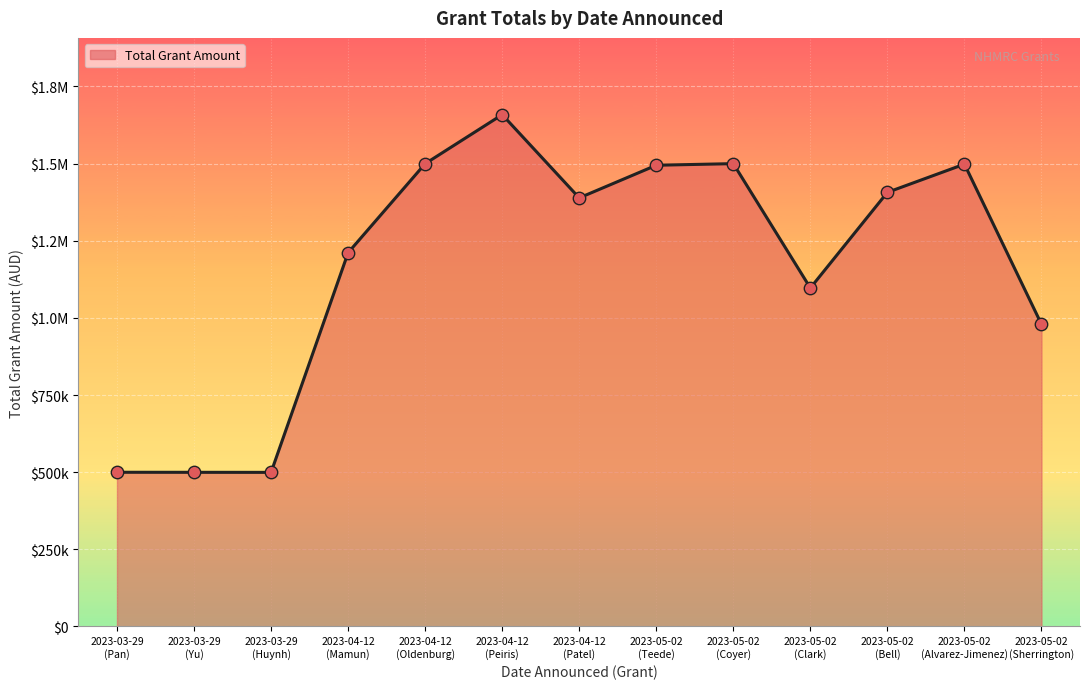

Between 2023-05-02
(Teede) and 2023-04-12
(Mamun), which is larger?

2023-05-02
(Teede)